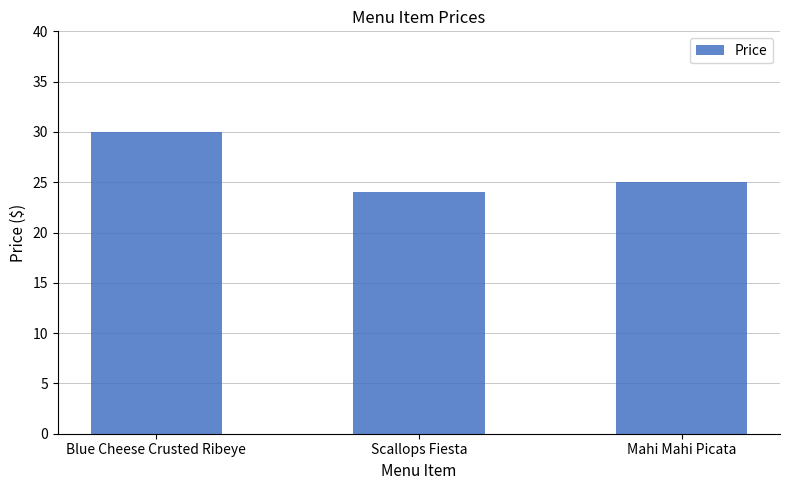

Rank the categories by value from highest to lowest.

Blue Cheese Crusted Ribeye, Mahi Mahi Picata, Scallops Fiesta